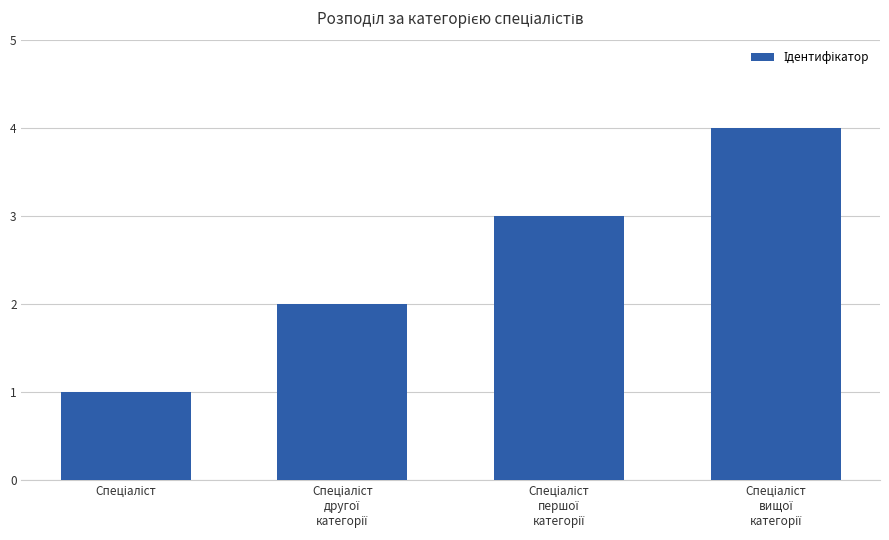

What is the sum of all values?

10